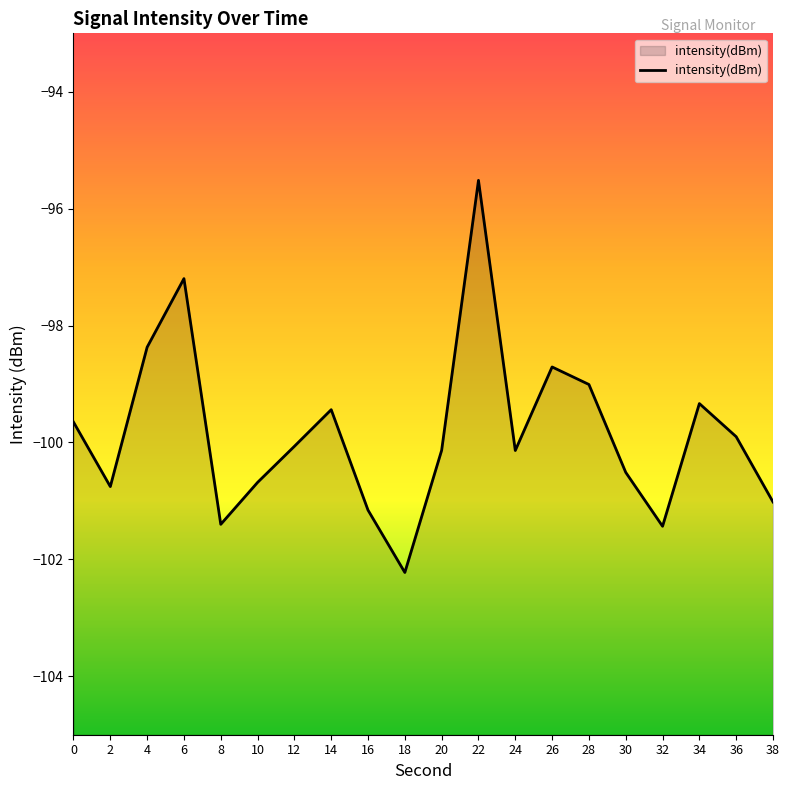

Does the chart display data point markers on the line(s)?

No